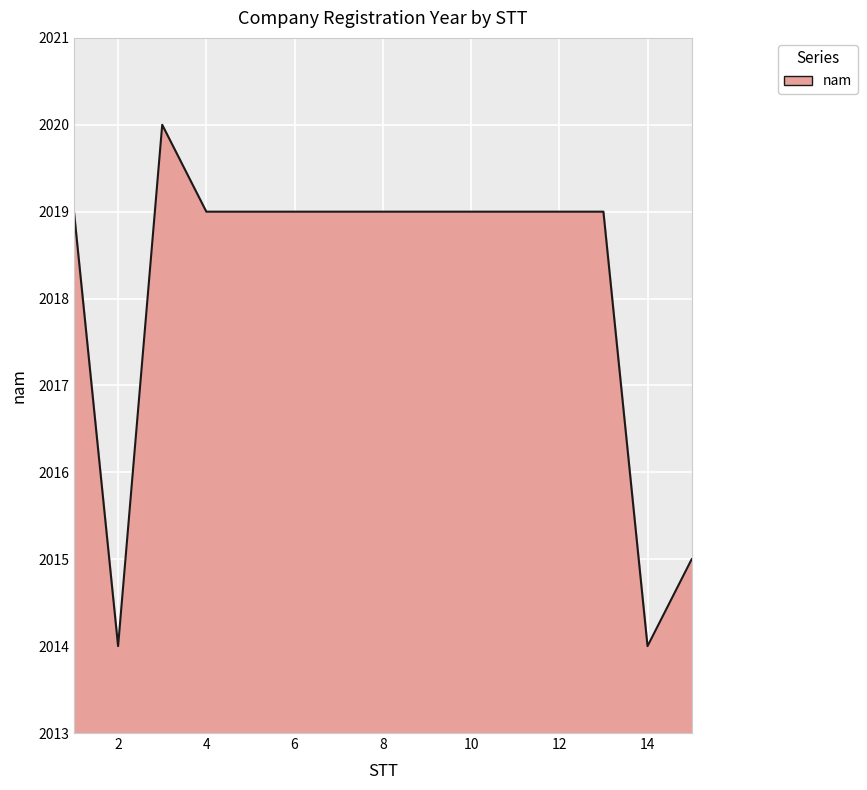

What is the sum of all values?

30272